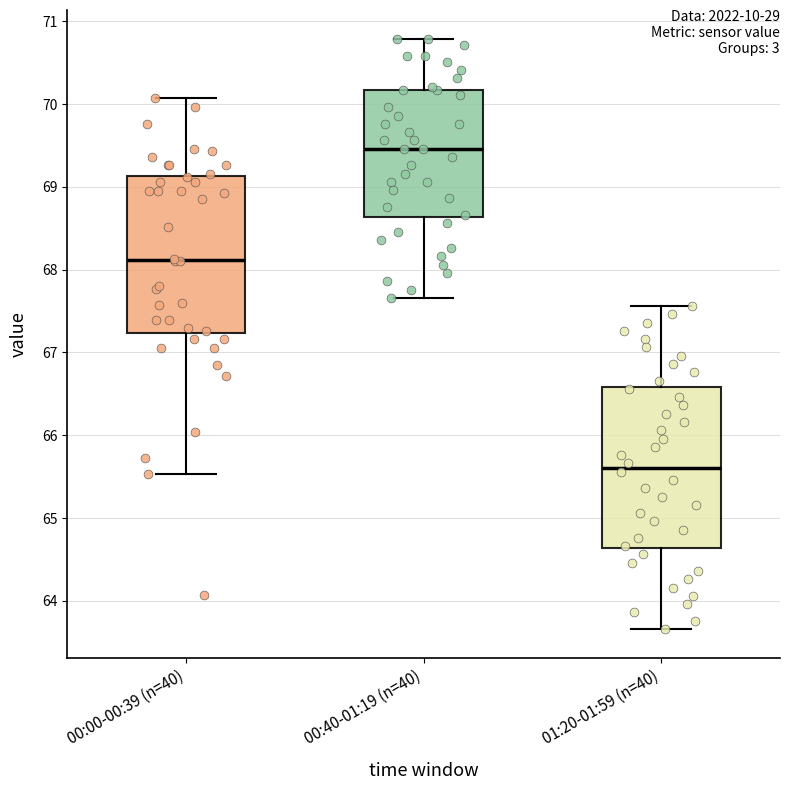

Where does the upper whisker of the box for 00:40-01:19 (n=40) end on the y-axis? The values are not printed on the chart, so give them approximately, as read against the axis.

70.8